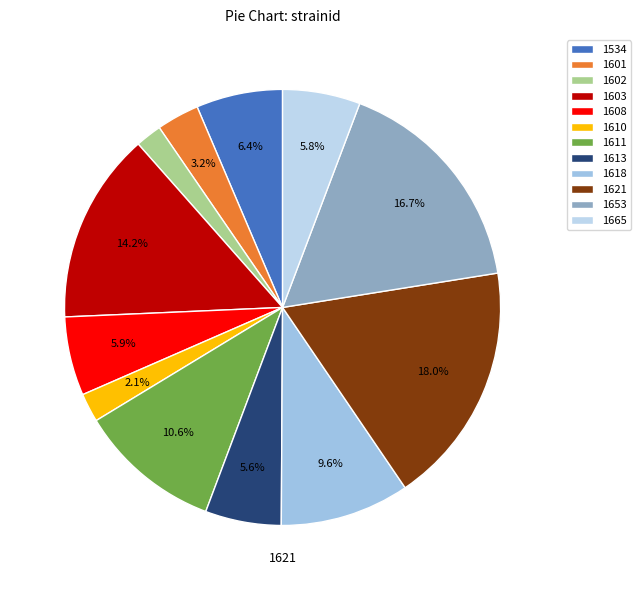

True or false: 1613 accounts for 6% of the total.

True